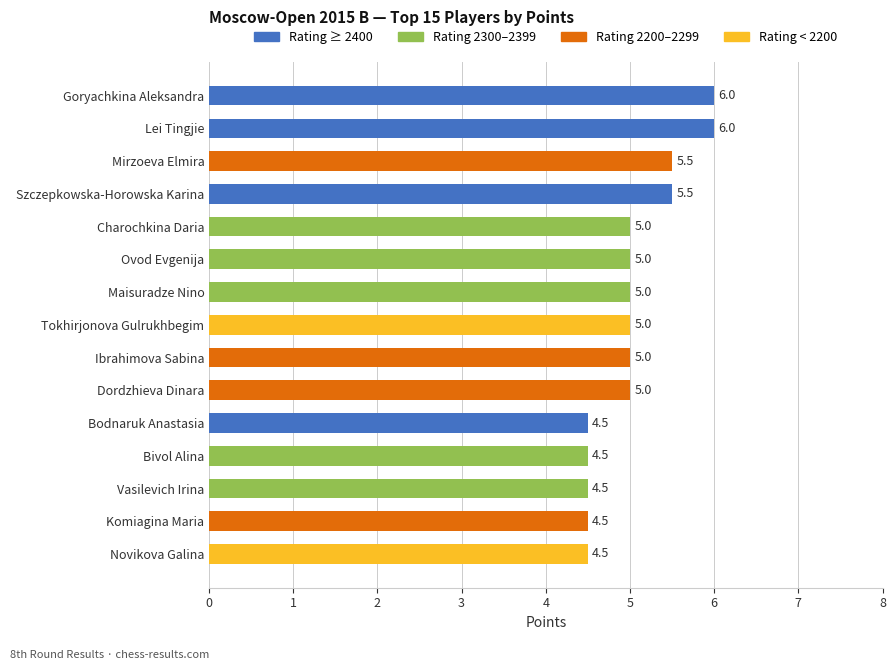

Count the values in the range 4 to 5.

11